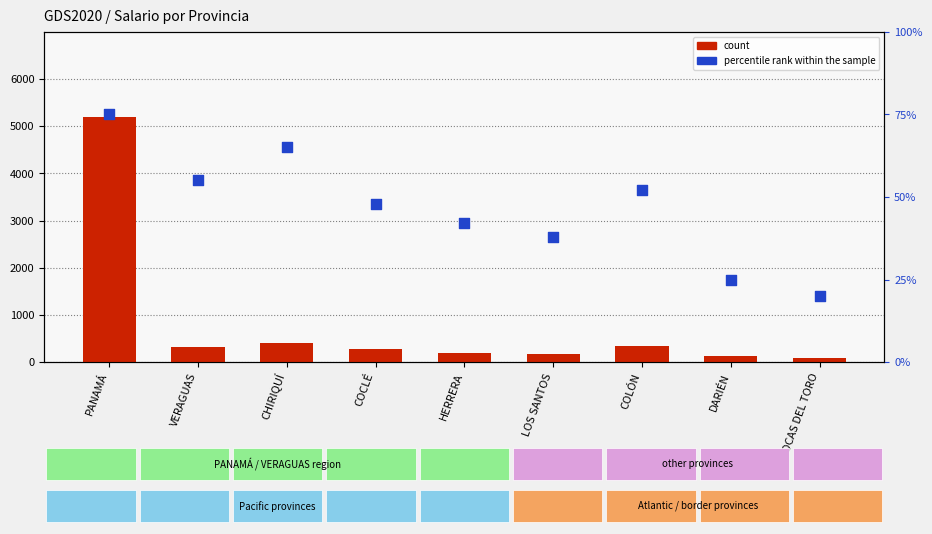

What are all the series names shown in the legend?

count, percentile rank within the sample